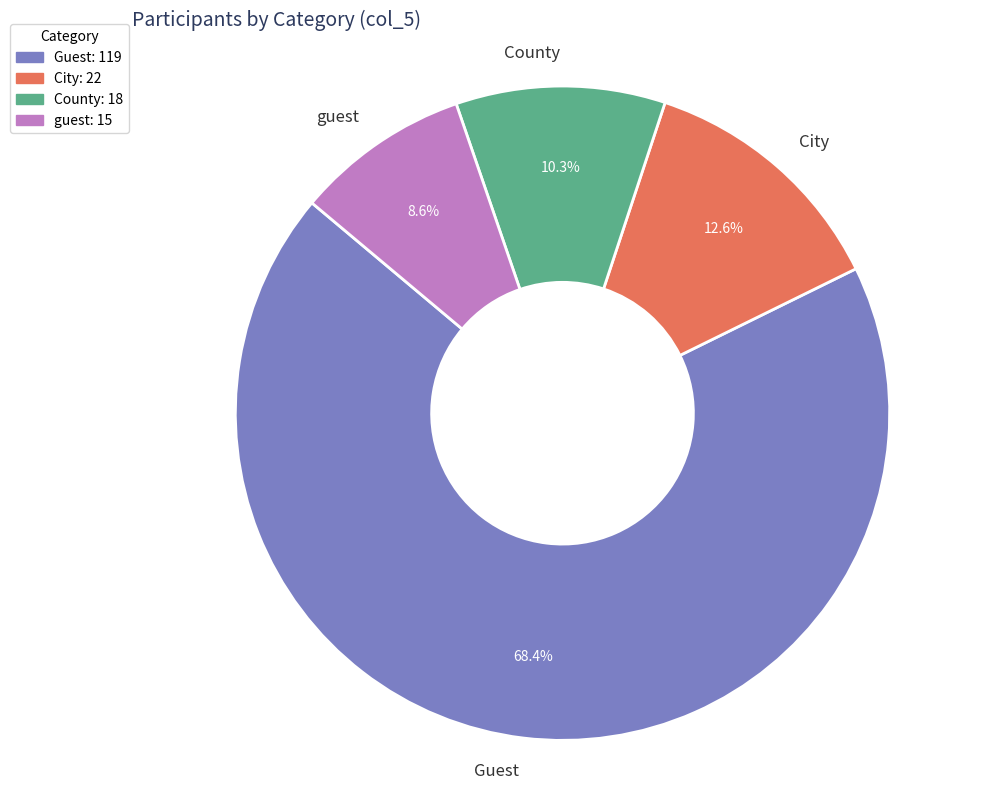

Is it true that City is 1% of the pie?

False